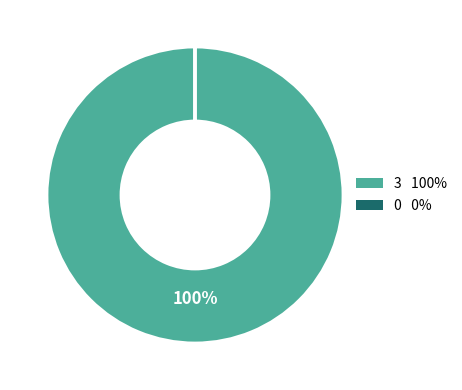

Does any single category account for the majority?

Yes